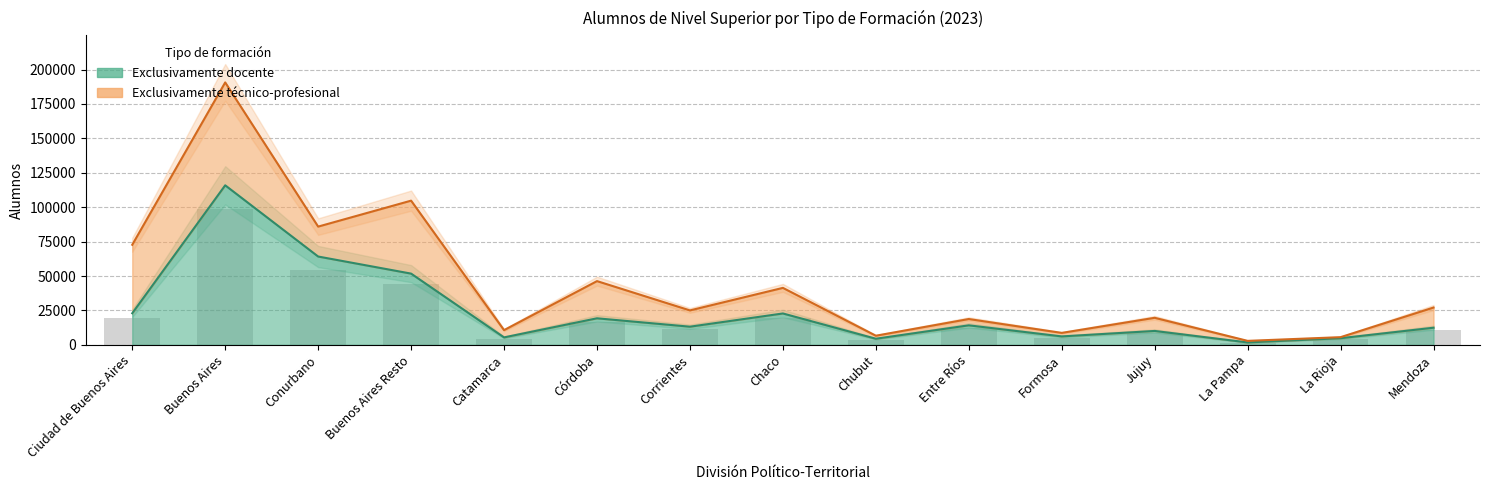

The value at Entre Ríos is 5819. True or false?

False